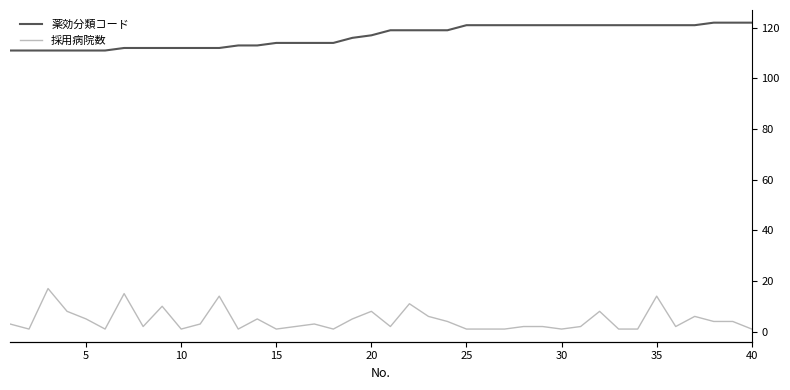

Is the value of 採用病院数 at 35 greater than the value of 薬効分類コード at 20?

No